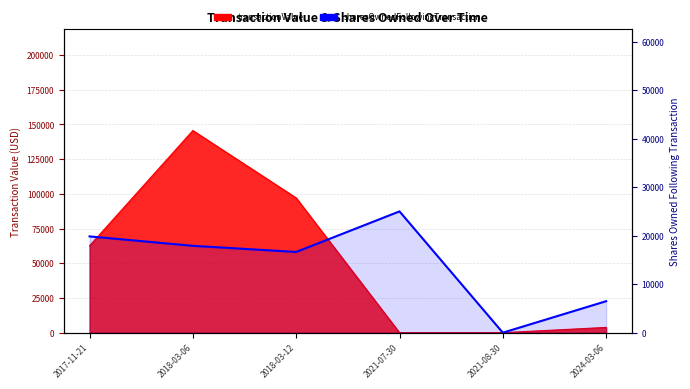

Reading left to right, extract all data points from this chart.

19845	17905	16643	25000	0	6493